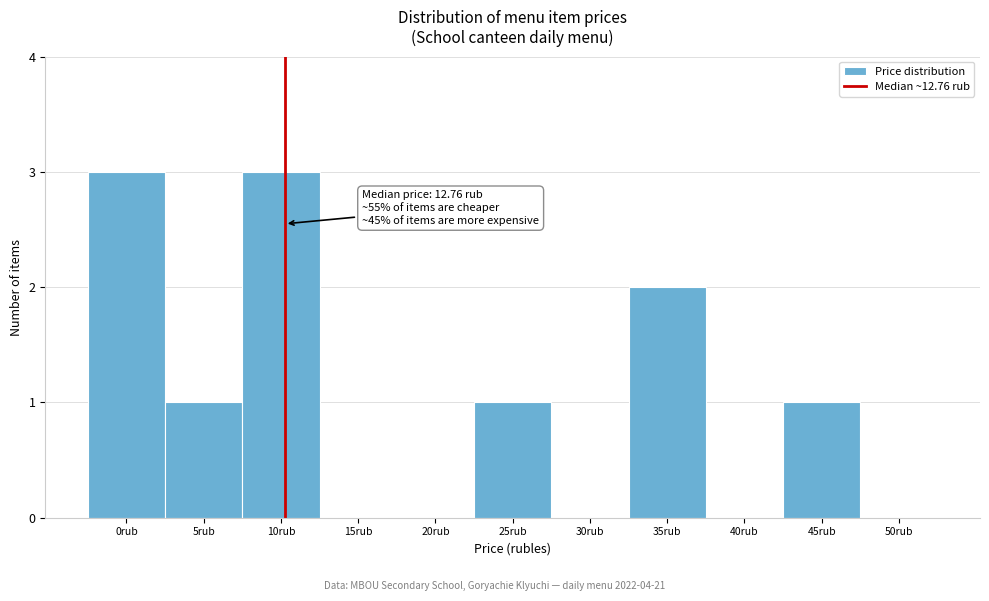

Reading left to right, list all the values displayed in this chart.

0rub=3	5rub=1	10rub=3	15rub=0	20rub=0	25rub=1	30rub=0	35rub=2	40rub=0	45rub=1	50rub=0